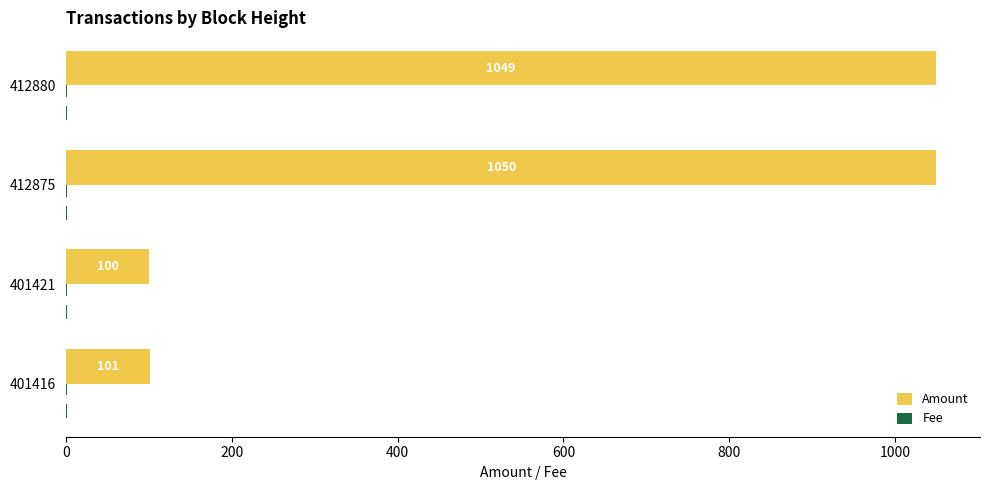

What is the greatest value displayed?

1050